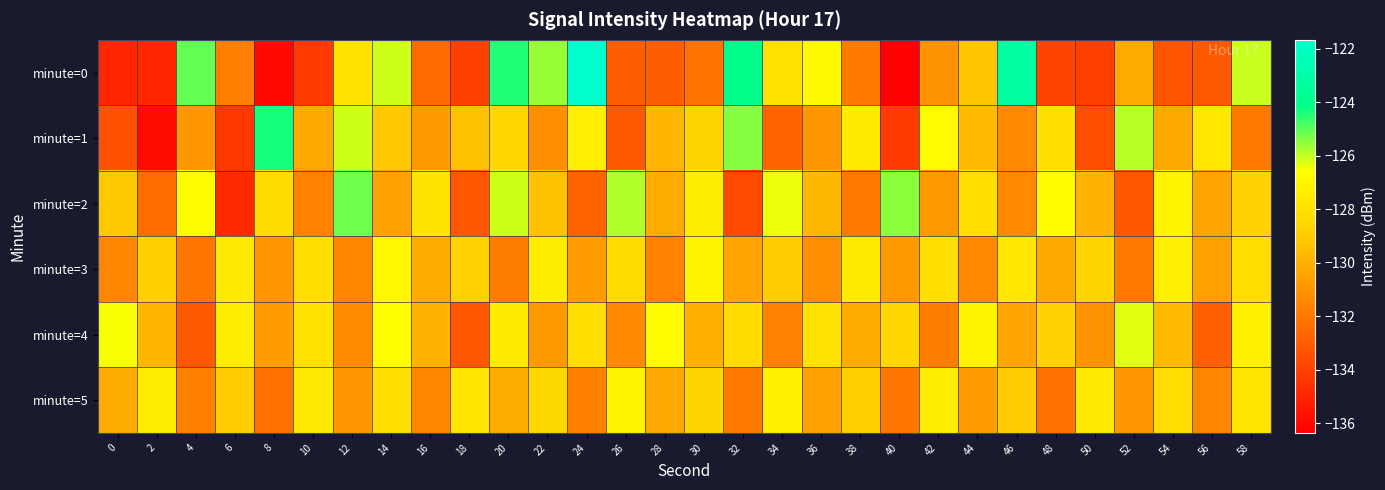

Rank the series by their maximum value, from highest to lowest.

minute=0, minute=1, minute=2, minute=4, minute=3, minute=5